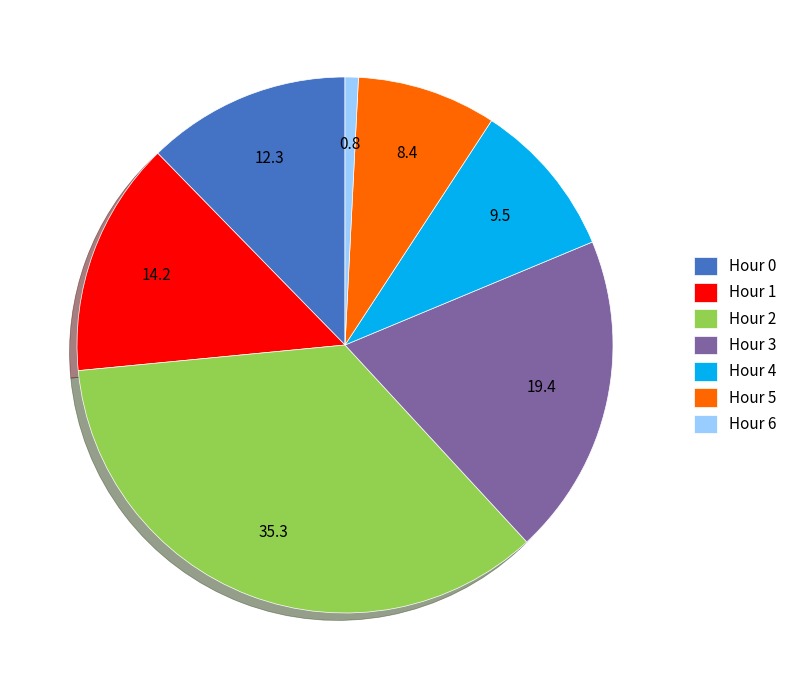

Do Hour 2 and Hour 5 together represent more than half of the pie?

No